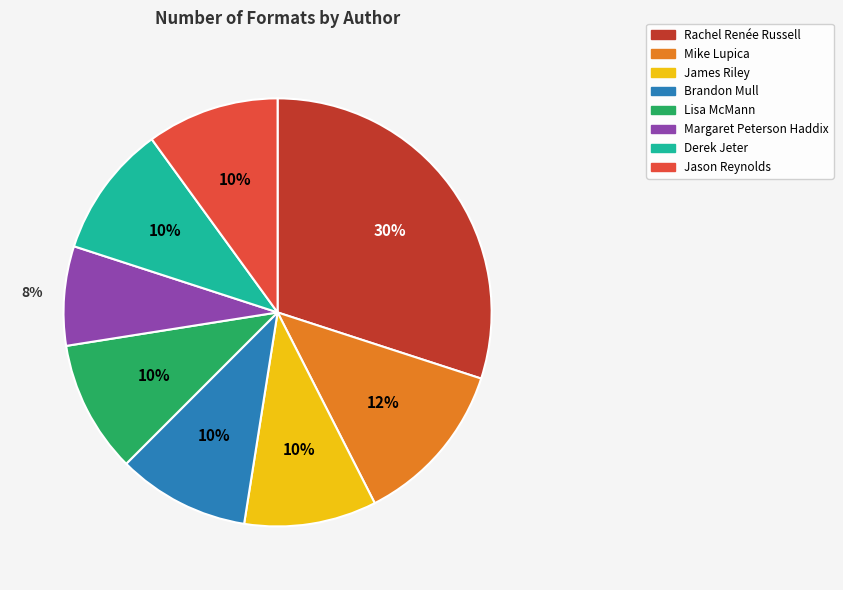

To the nearest percent, what is the average slice percentage?

12%